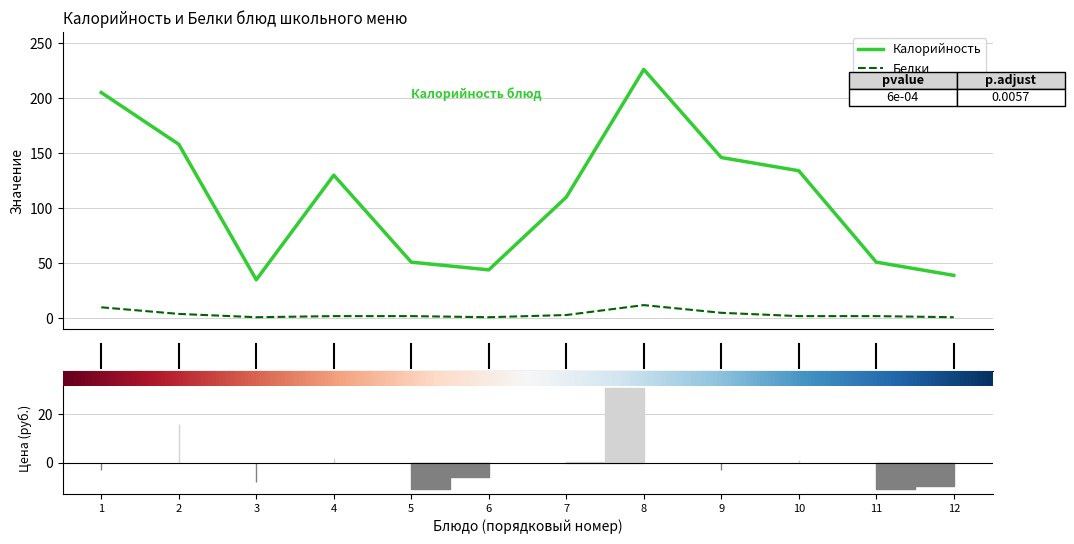

What are all the series names shown in the legend?

Калорийность, Белки